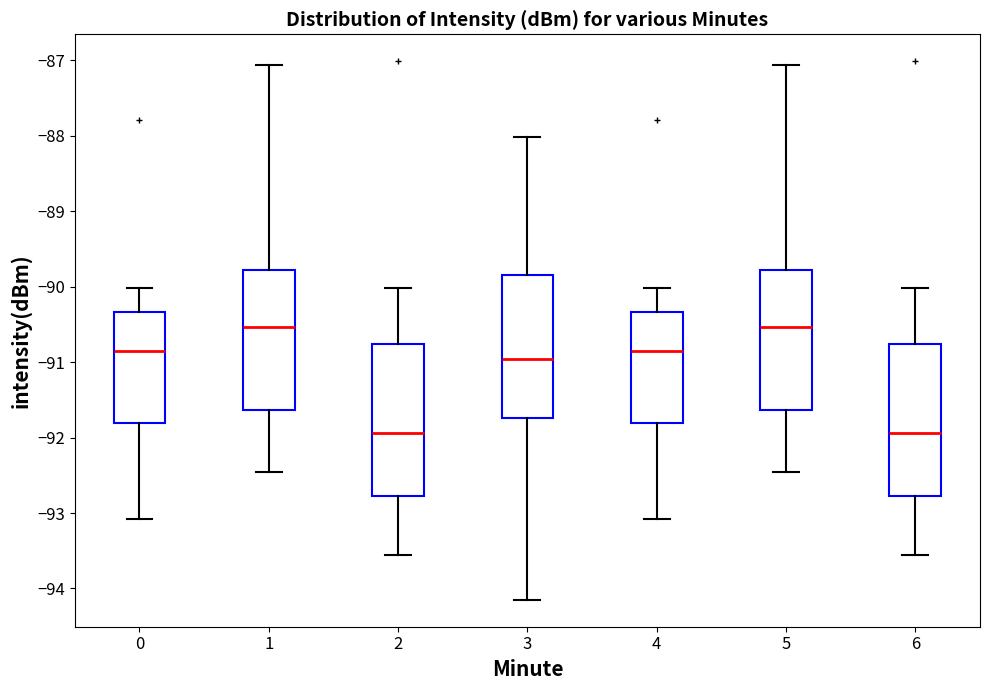

Reading left to right, transcribe this box plot: for each box, give where its median line is, the range the box spans, and where its two whiskers end, as read against the y-axis. The values are not printed on the chart, so give them approximately, as read against the axis.

0: median -90.9, box -91.8 to -90.3, whiskers -93.1 to -90.0
1: median -90.5, box -91.6 to -89.8, whiskers -92.5 to -87.1
2: median -91.9, box -92.8 to -90.8, whiskers -93.5 to -90.0
3: median -91.0, box -91.7 to -89.8, whiskers -94.1 to -88.0
4: median -90.9, box -91.8 to -90.3, whiskers -93.1 to -90.0
5: median -90.5, box -91.6 to -89.8, whiskers -92.5 to -87.1
6: median -91.9, box -92.8 to -90.8, whiskers -93.5 to -90.0